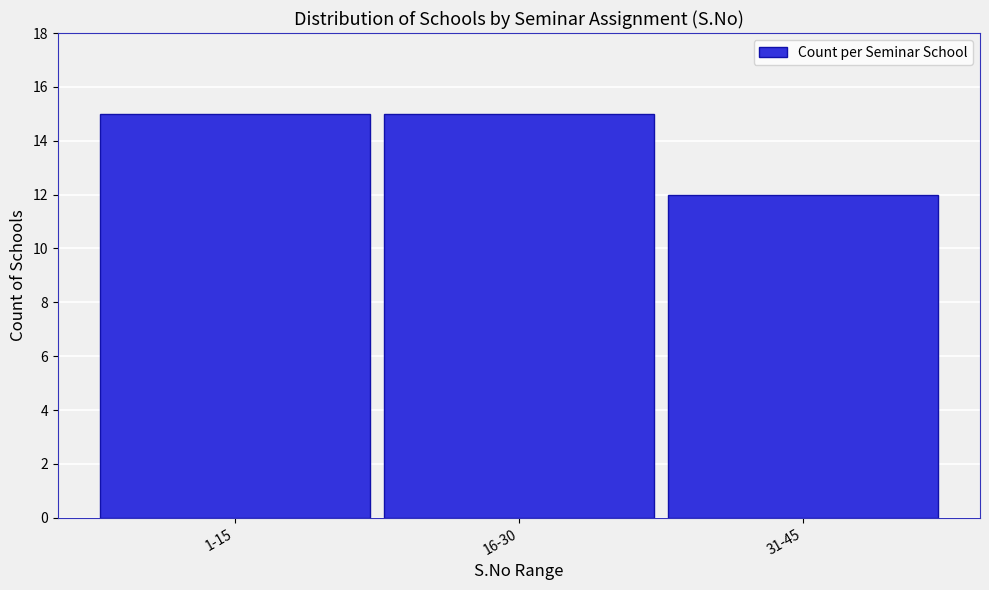

Reading left to right, extract all data points from this chart.

1-15=15	16-30=15	31-45=12